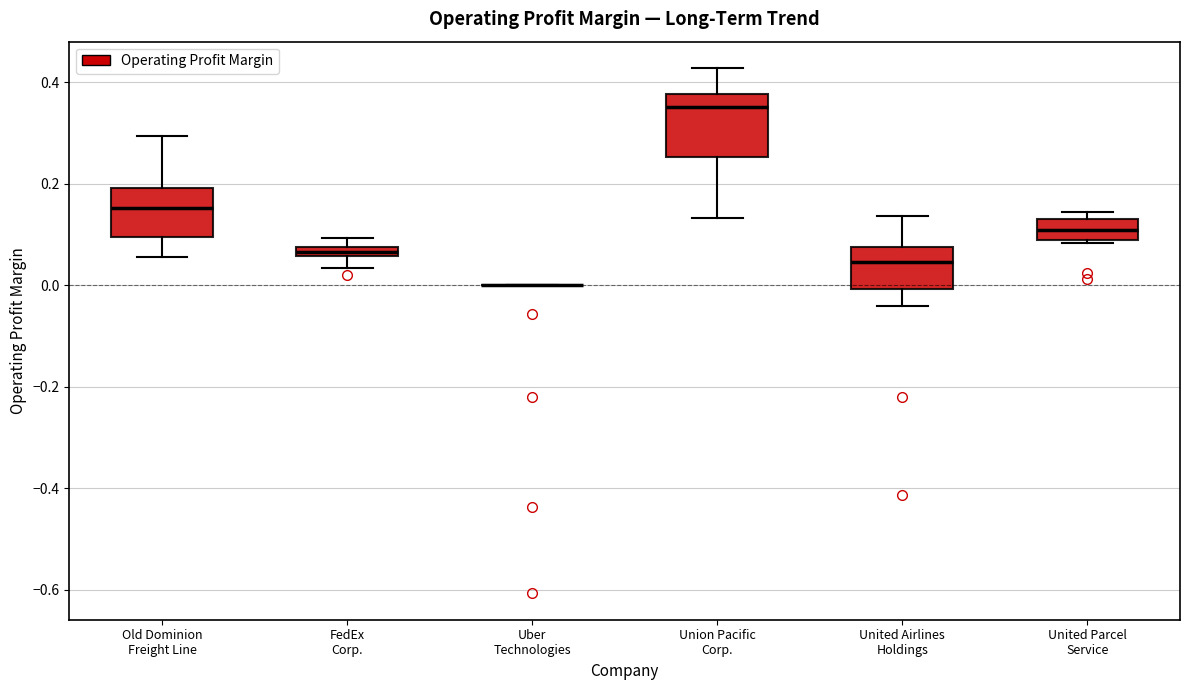

Where does the upper whisker of the box for United Airlines Holdings end on the y-axis? The values are not printed on the chart, so give them approximately, as read against the axis.

0.14